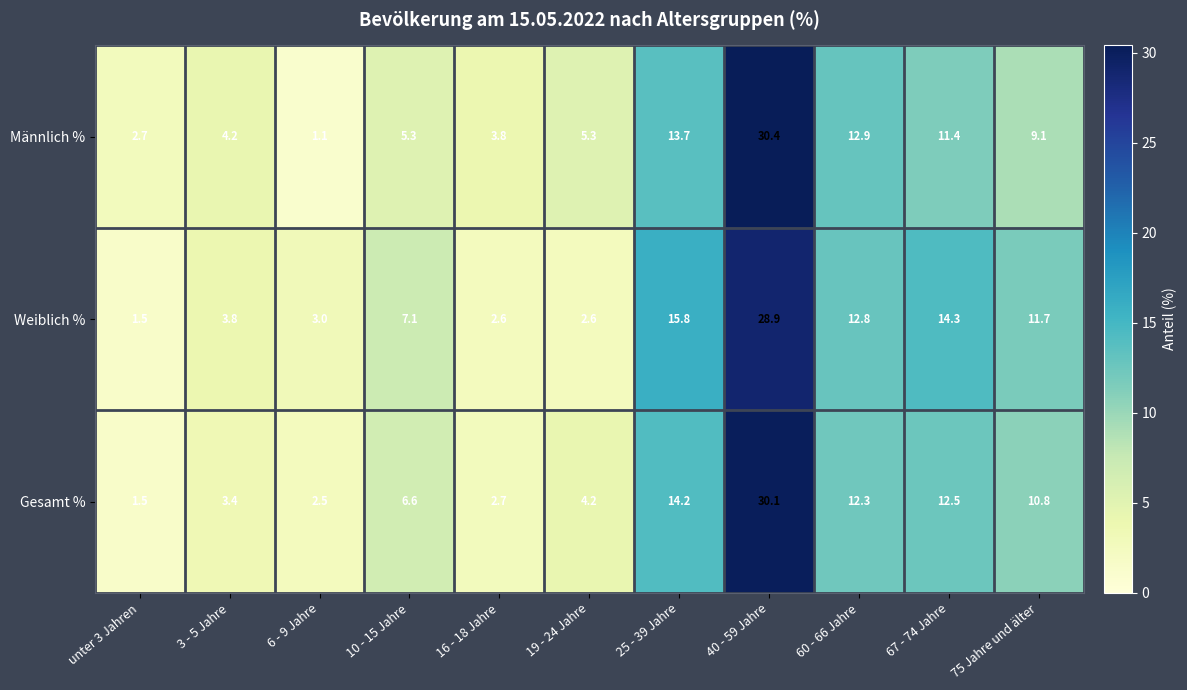

At which category does the chart reach its minimum across all series?

6 - 9 Jahre